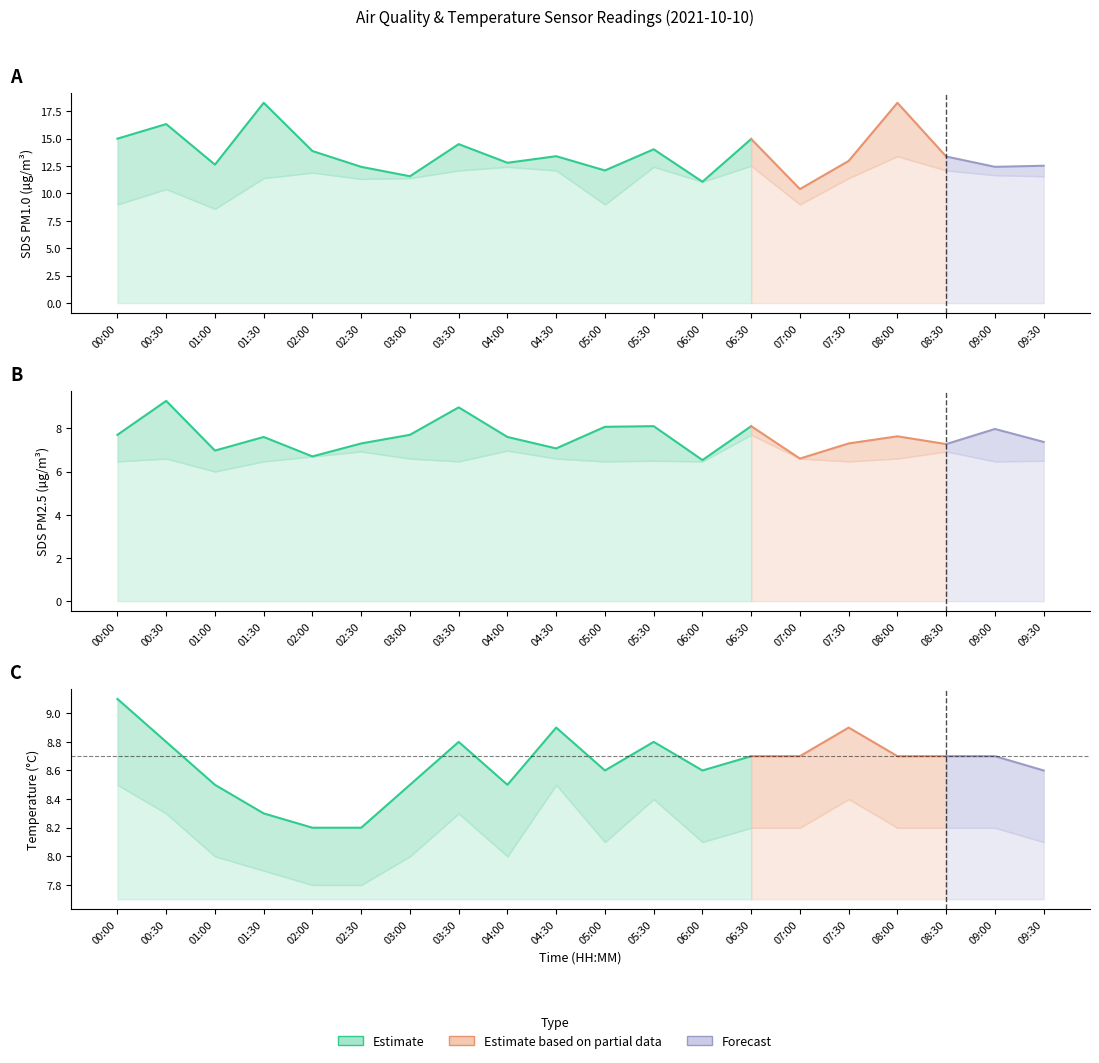

What is the difference between the maximum and minimum values in the SDS_P2 series?

2.7